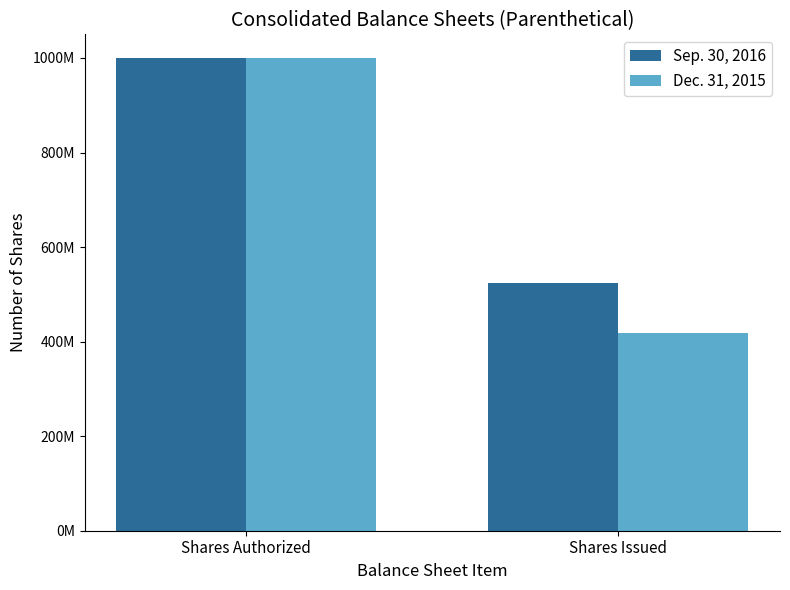

Does the chart contain stacked bars?

No